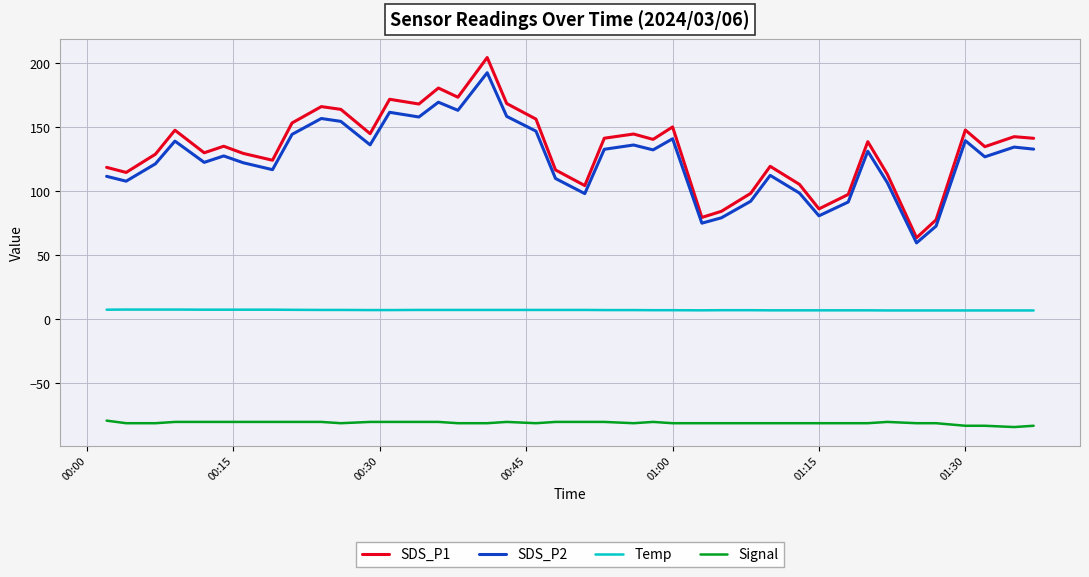

What is the maximum value shown in the chart?

204.4